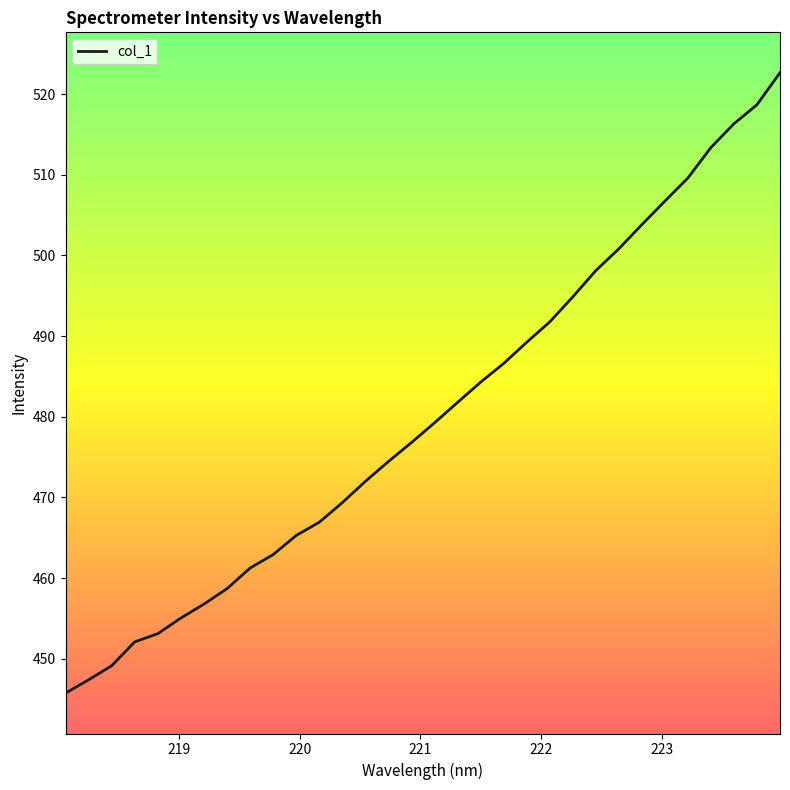

What is the smallest value displayed?

445.7